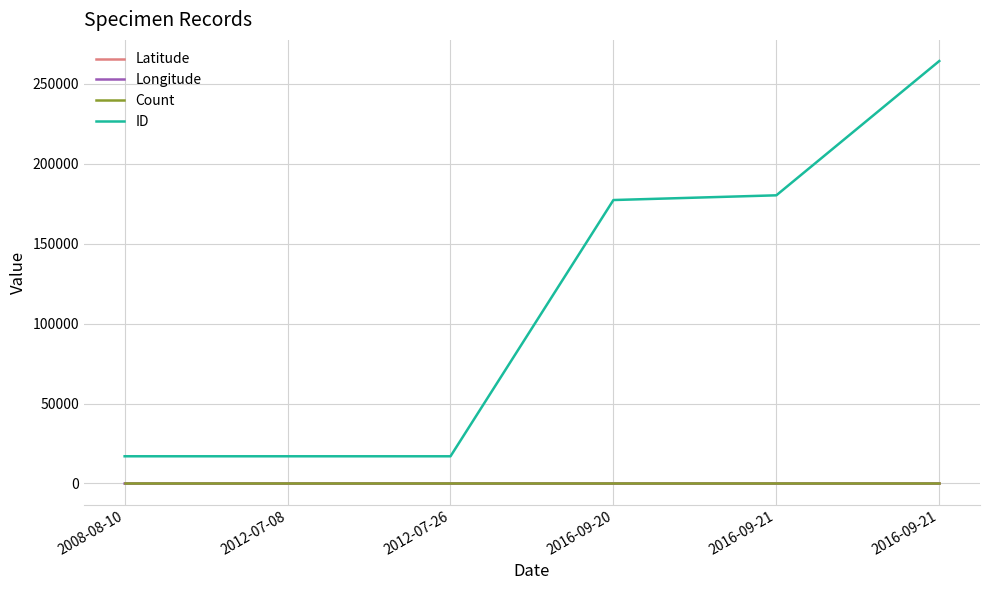

What are all the series names shown in the legend?

Latitude, Longitude, Count, ID